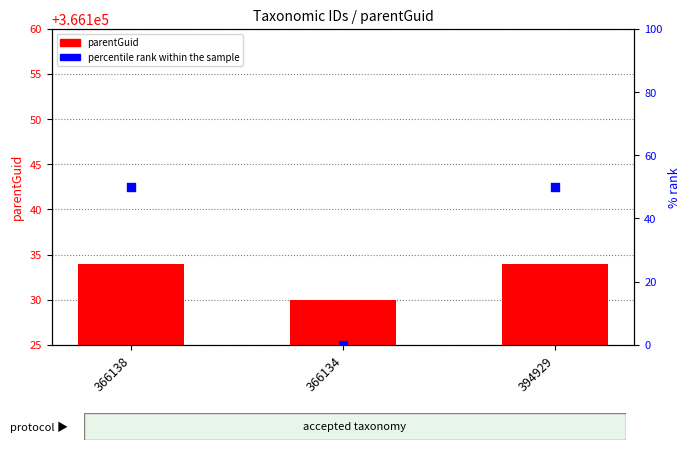

What is the total value across all series at 366138?

366184